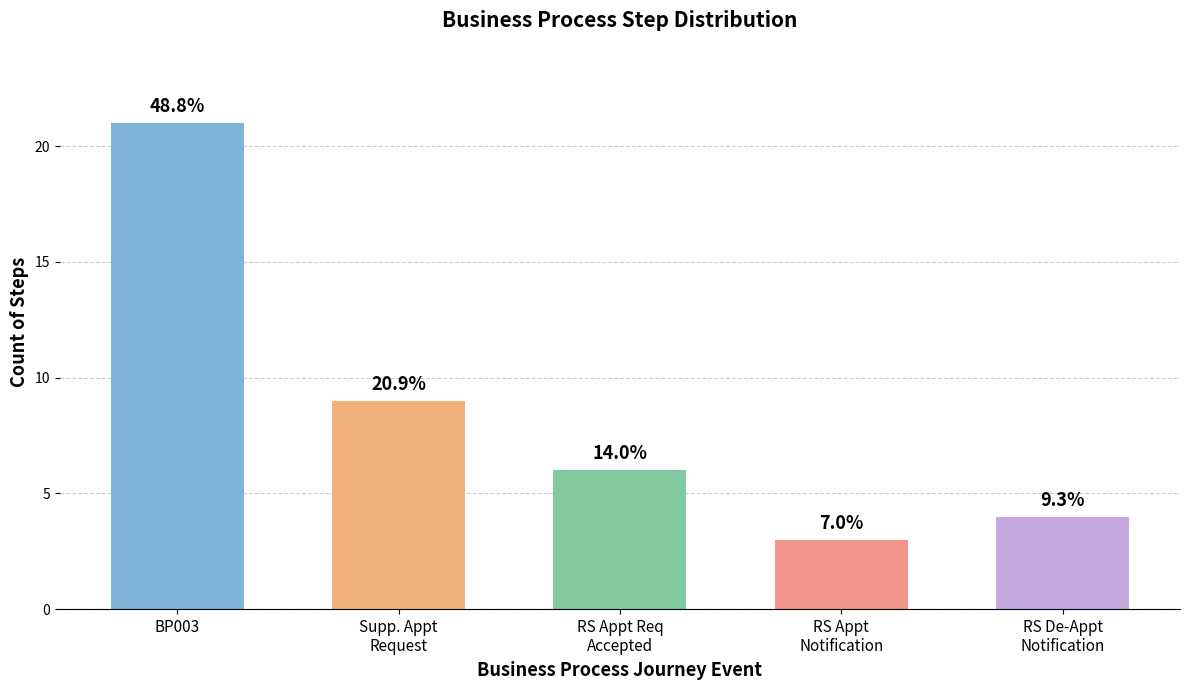

What is the value of the 2nd bar from the left?

9